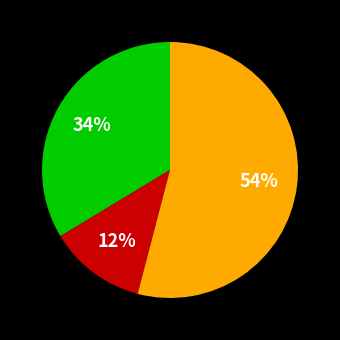

How many segments does this pie chart have?

3